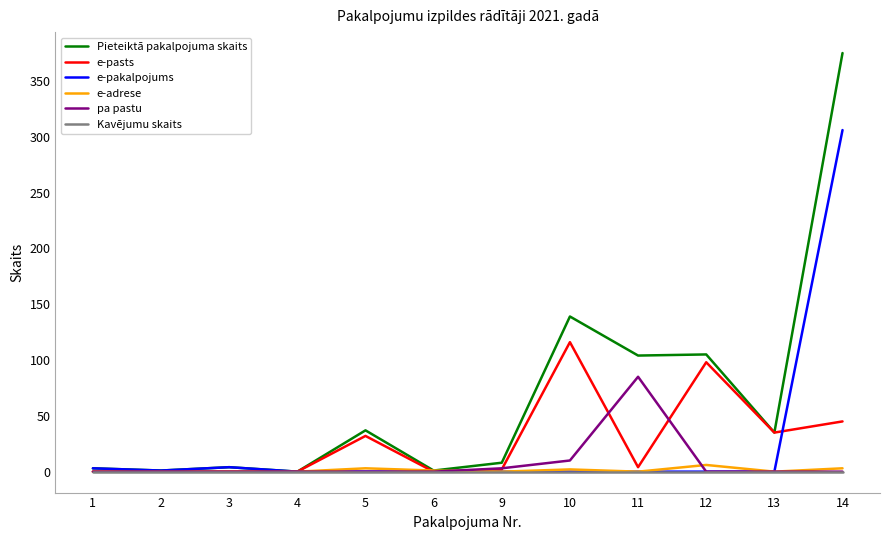

Which series has the largest range (max minus min)?

Pieteiktā pakalpojuma skaits